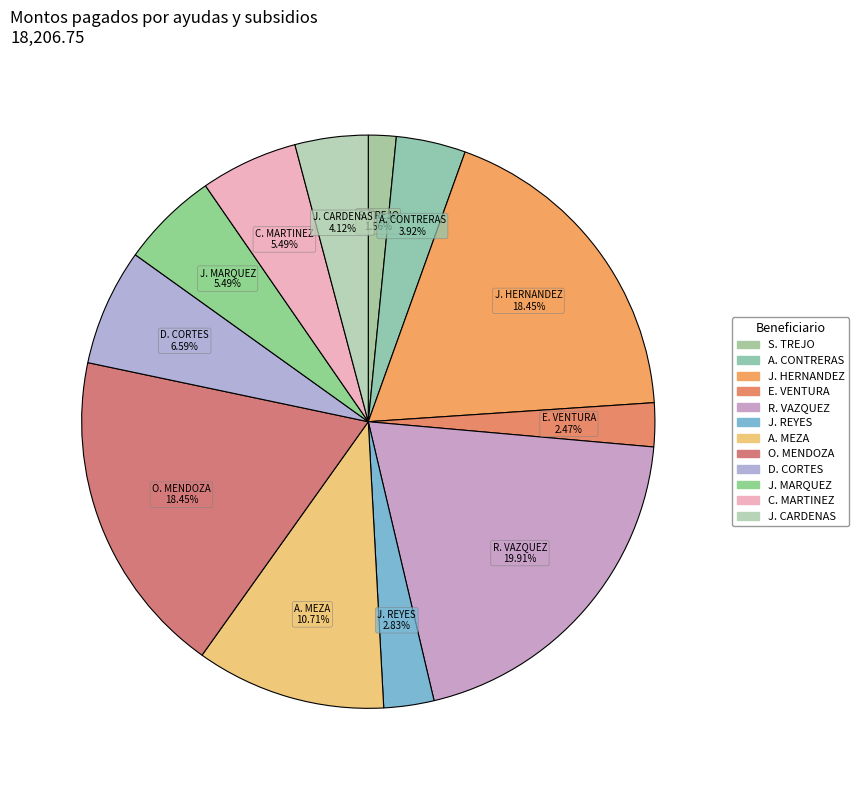

How many slices are in this pie chart?

12